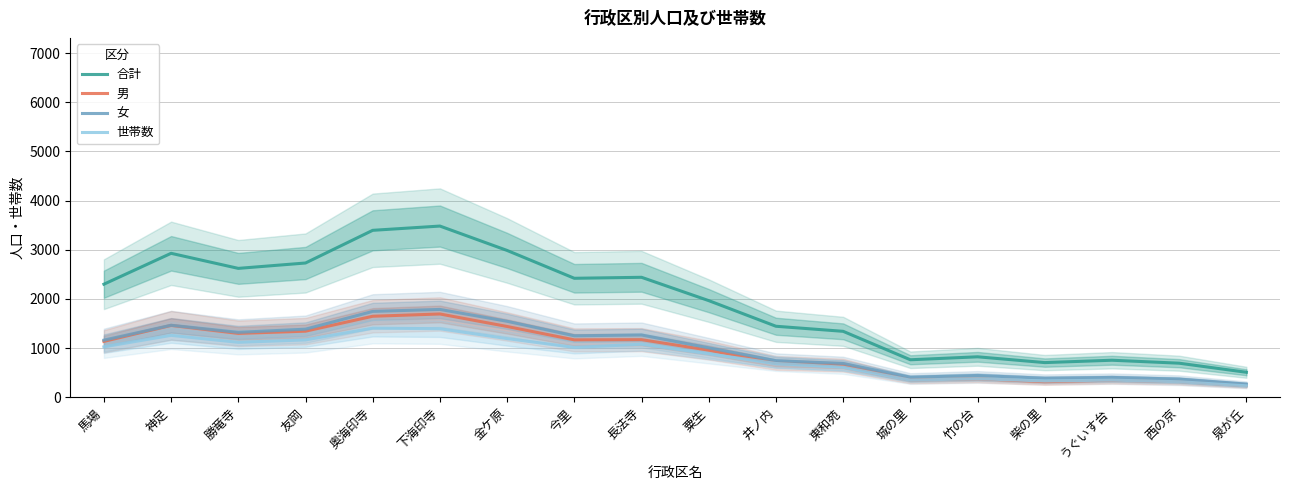

True or false: 世帯数 and 女 intersect in this chart.

False